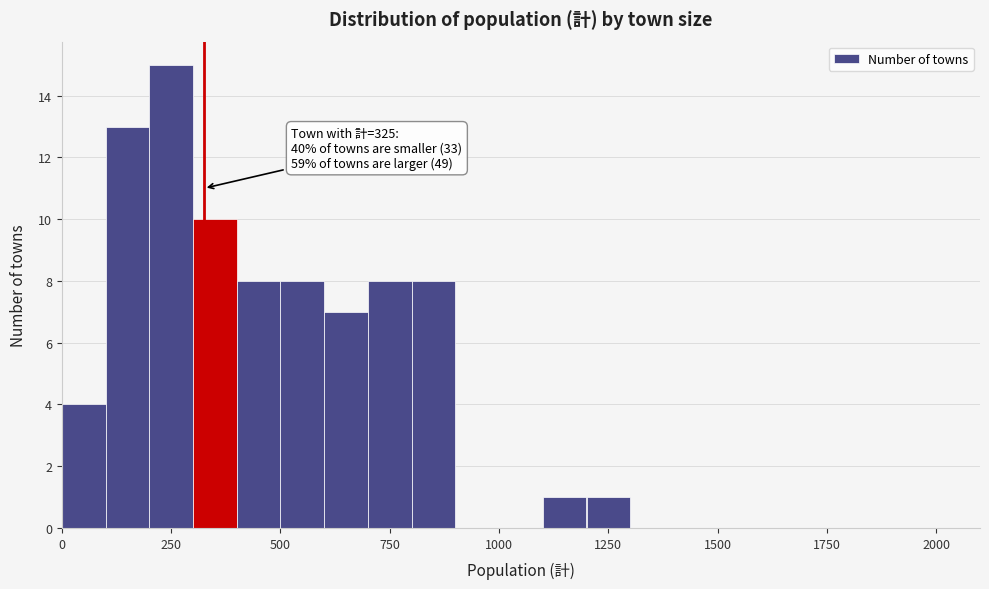

Around what value on the x-axis is the tallest bar? Give the approximate position of its centre, as read against the axis.

250